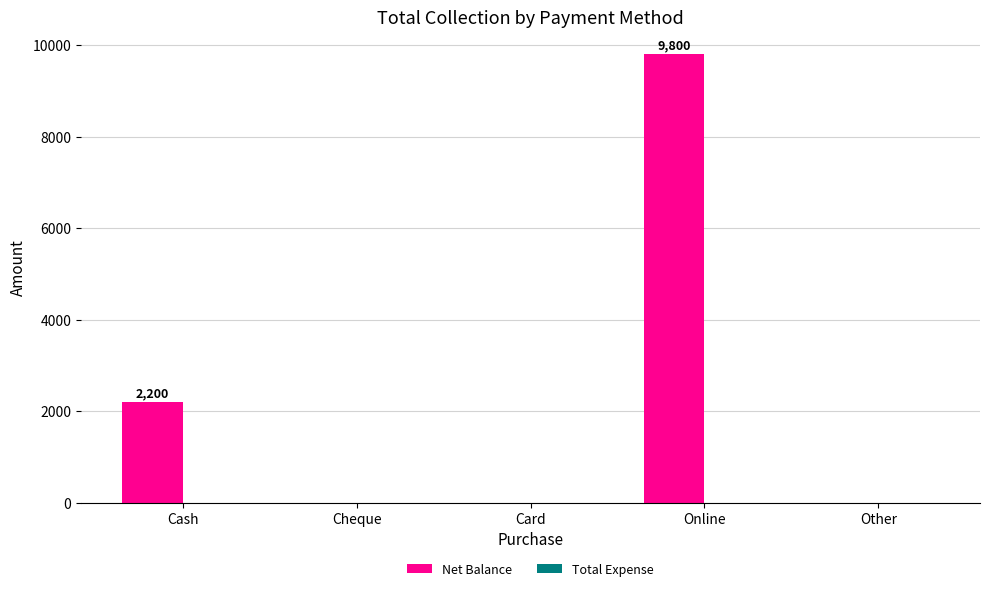

Which has a higher value, Cash or Card?

Cash